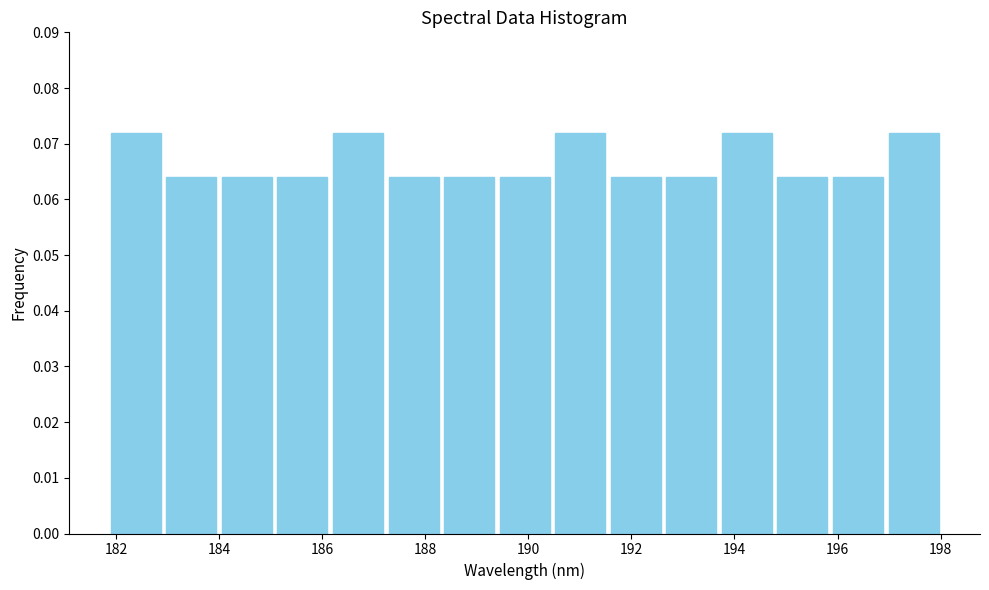

Reading left to right, list every bar in this chart as the range it spans on the x-axis followed by its height. Neither the bar edges nor the heights are printed on the chart, so give them approximately, as read against the axes.

181.8 to 183.0: 0.072
183.0 to 184.0: 0.064
184.0 to 185.0: 0.064
185.0 to 186.2: 0.064
186.2 to 187.2: 0.072
187.2 to 188.4: 0.064
188.4 to 189.4: 0.064
189.4 to 190.4: 0.064
190.4 to 191.6: 0.072
191.6 to 192.6: 0.064
192.6 to 193.8: 0.064
193.8 to 194.8: 0.072
194.8 to 195.8: 0.064
195.8 to 197.0: 0.064
197.0 to 198.0: 0.072